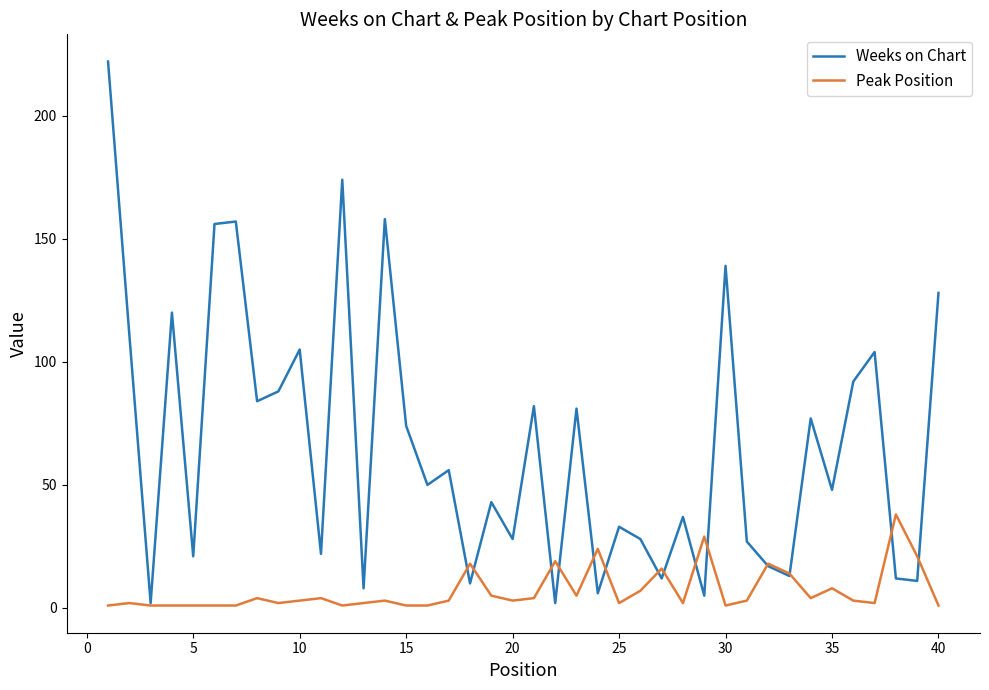

What is the highest value of the Weeks on Chart series?

222